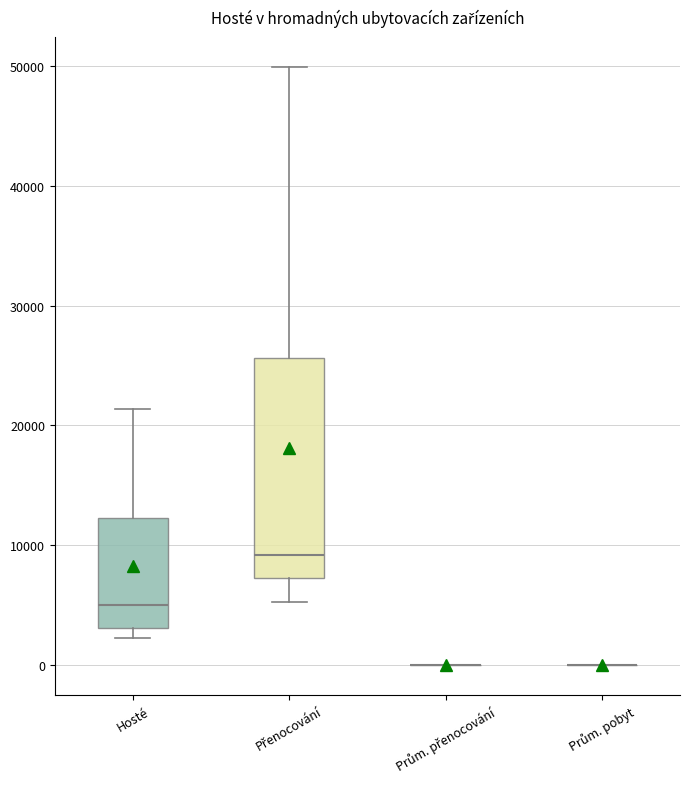

Where does the median line of the box for Hosté sit on the y-axis? The values are not printed on the chart, so give them approximately, as read against the axis.

5000